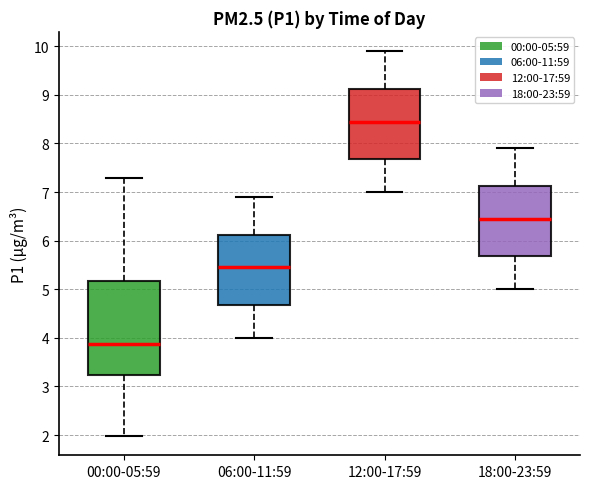

Reading left to right, read every box against the y-axis: the position of its median line, the range the box covers, and the ends of its whiskers. The values are not printed on the chart, so give them approximately, as read against the axis.

00:00-05:59: median 3.9, box 3.2 to 5.2, whiskers 2.0 to 7.3
06:00-11:59: median 5.5, box 4.7 to 6.1, whiskers 4.0 to 6.9
12:00-17:59: median 8.5, box 7.7 to 9.1, whiskers 7.0 to 9.9
18:00-23:59: median 6.5, box 5.7 to 7.1, whiskers 5.0 to 7.9